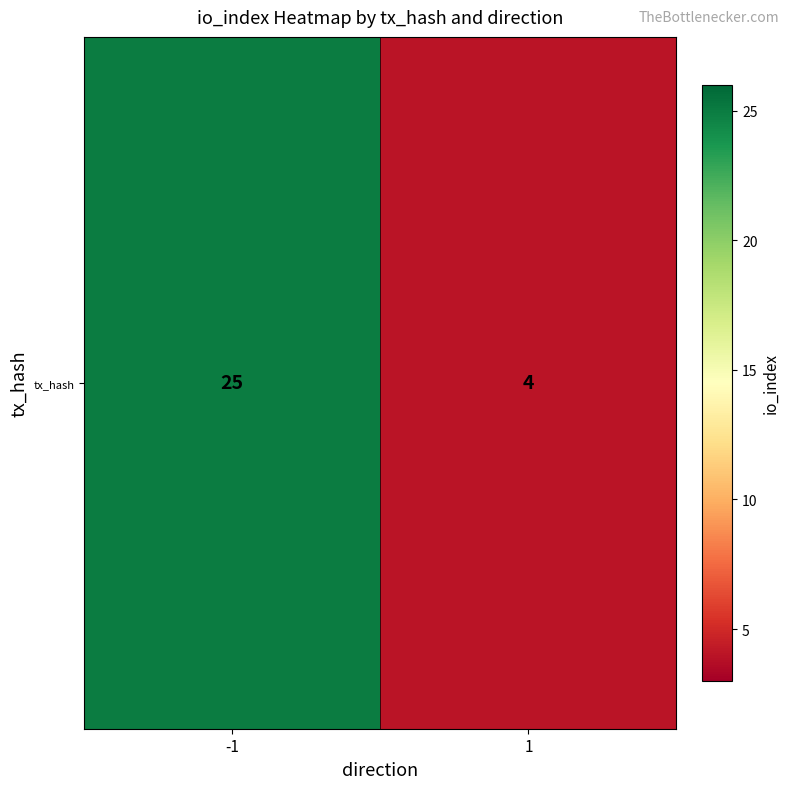

Reading left to right, what are all the values shown in this chart?

25	4